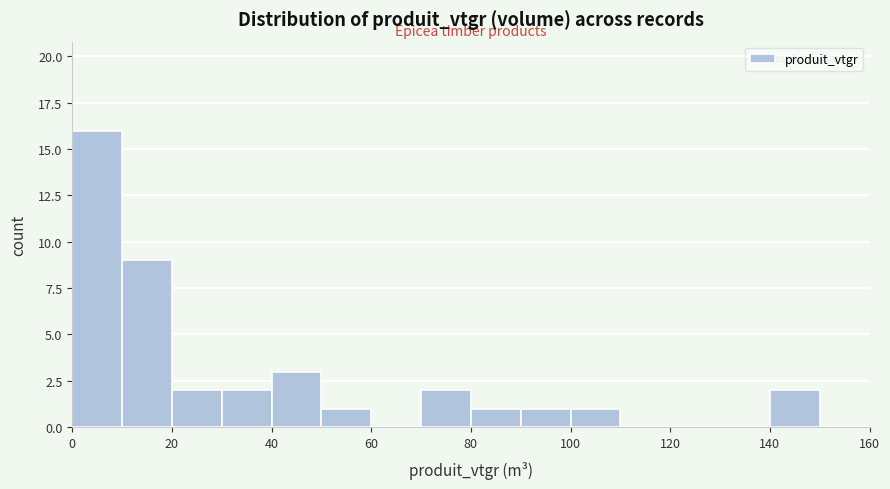

Over which range of the x-axis is the bar tallest?

0 to 10